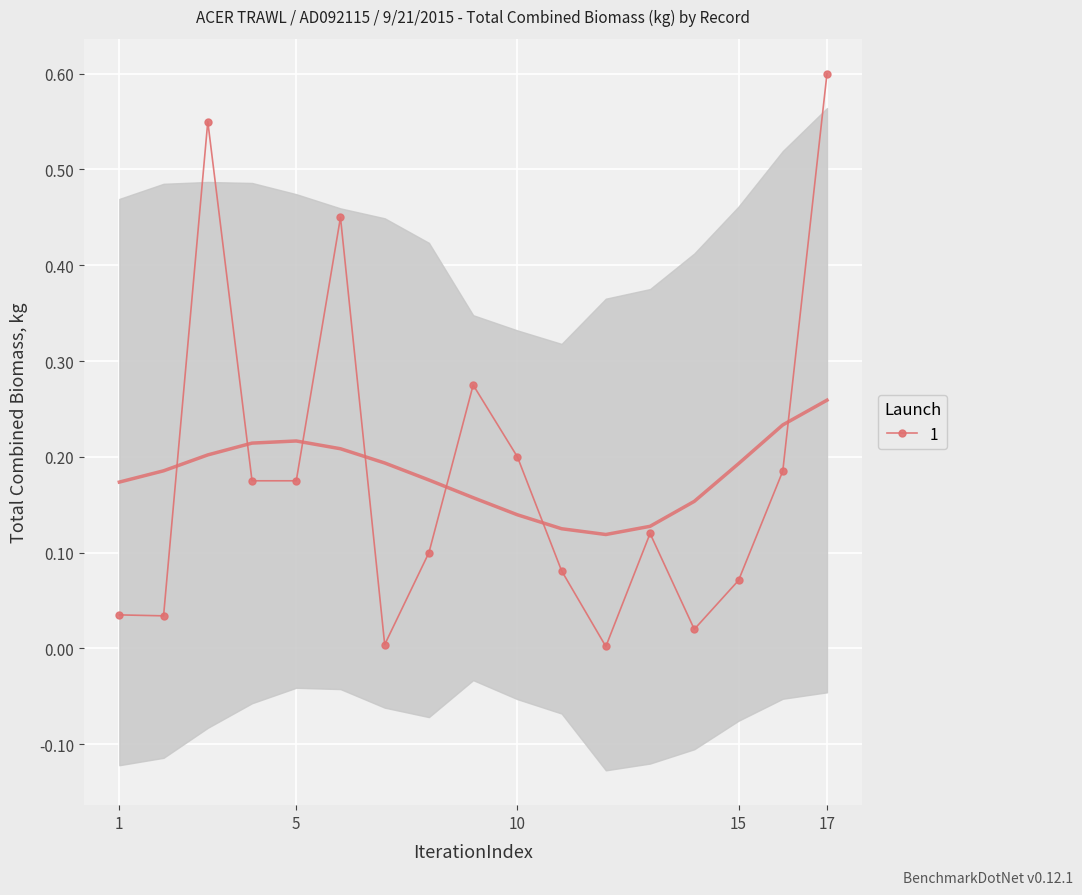

The value at 7 is 0.0. True or false?

True